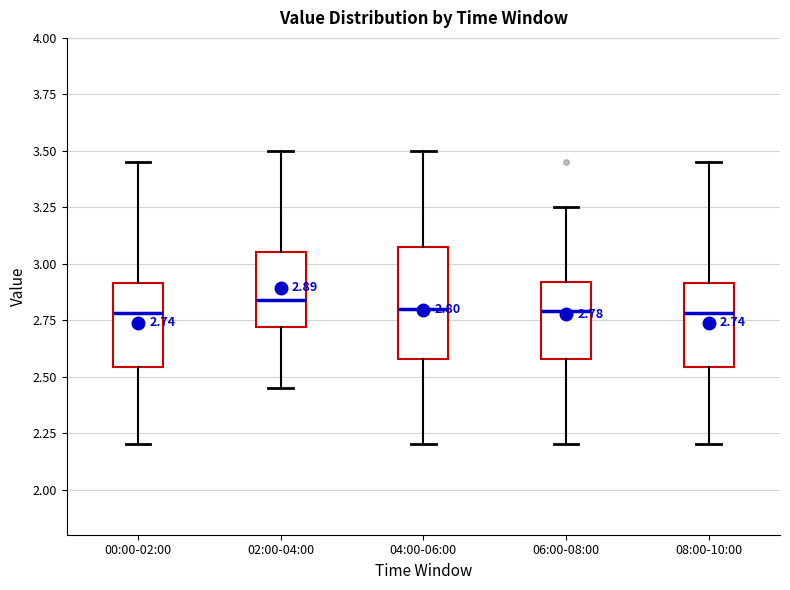

Comparing the boxes themselves (not the whiskers), which one is the tallest?

04:00-06:00